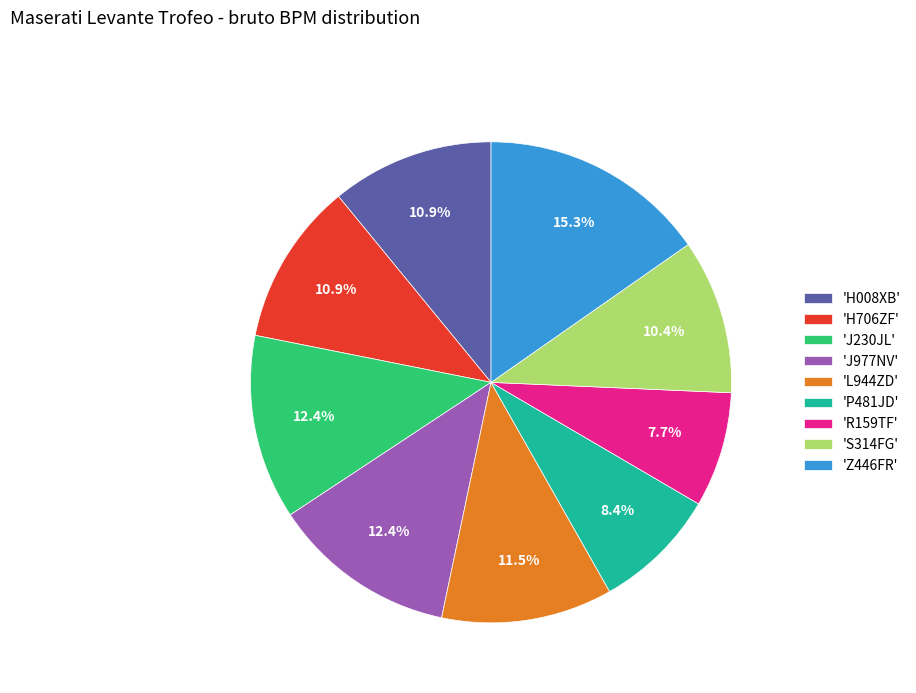

Which has a higher value, 'J230JL' or 'H008XB'?

'J230JL'